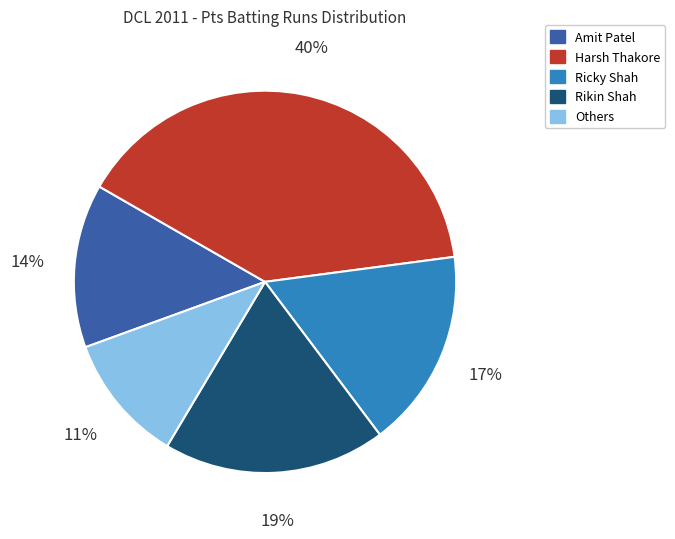

Count the number of slices in the pie.

5